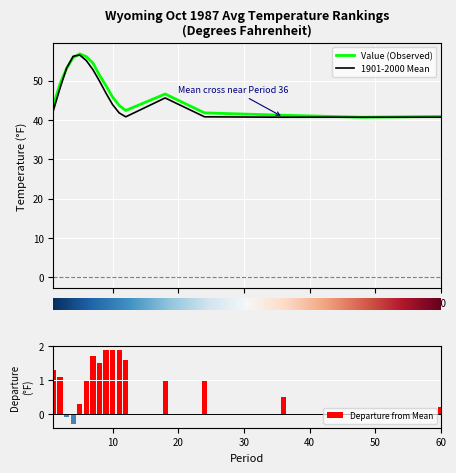

The Departure series shows 2.9 at 12. True or false?

False